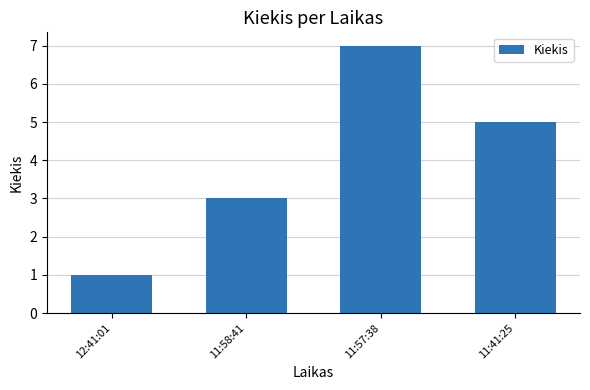

How many bars are there in total?

4